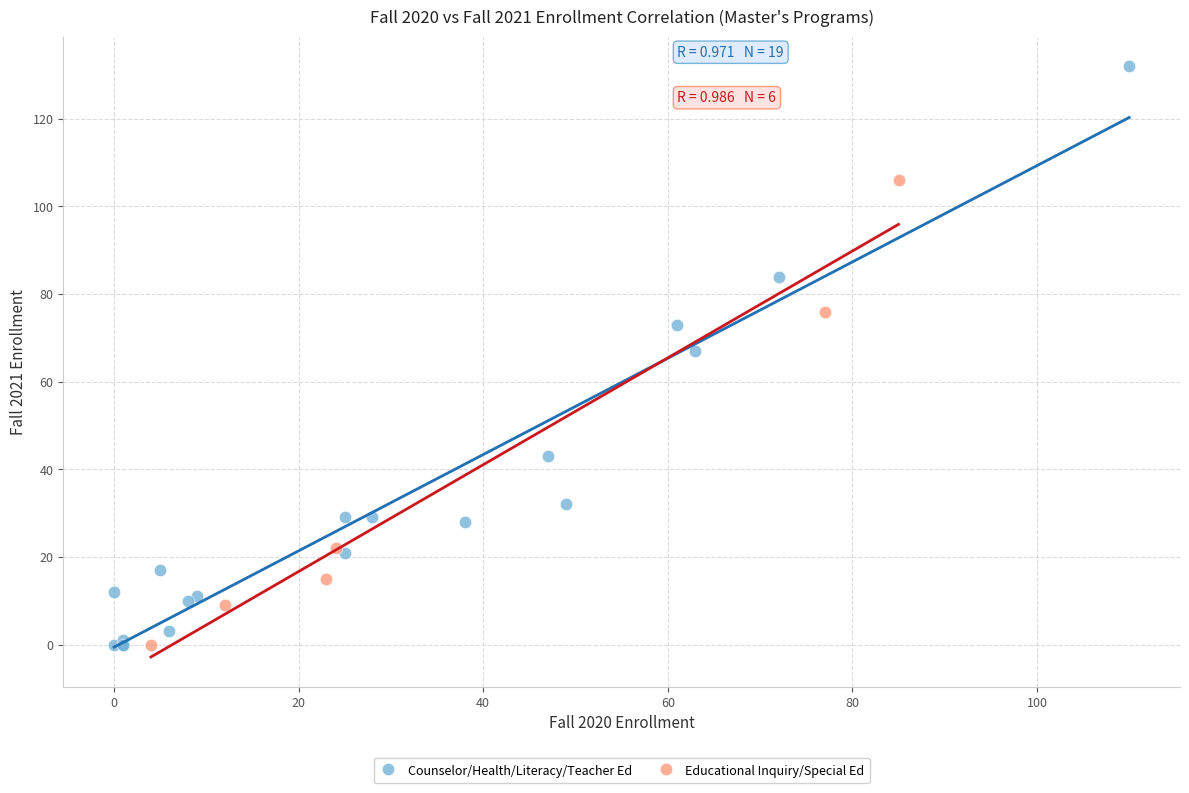

Which series has the widest spread of Y values?

Counselor/Health/Literacy/Teacher Ed